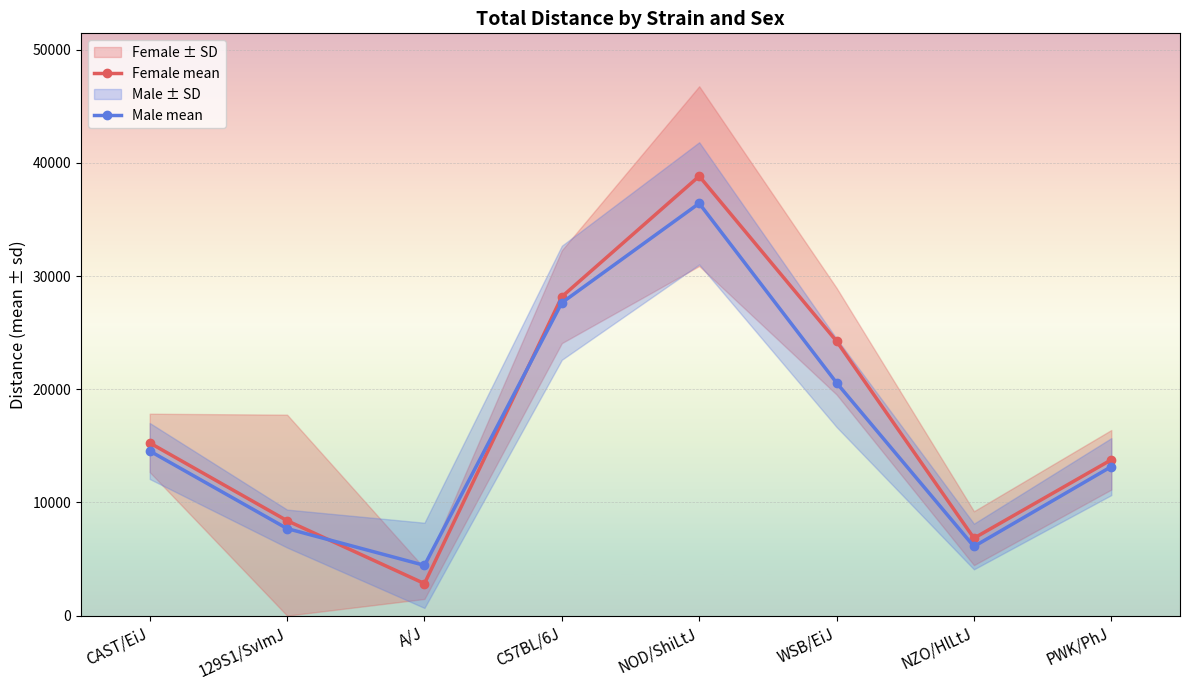

Reading right to left, what are all the values shown in this chart?

Female mean: 13766	6839	24241	38823	28171	2829	8386	15258
Male mean: 13163	6106	20564	36420	27637	4440	7690	14542